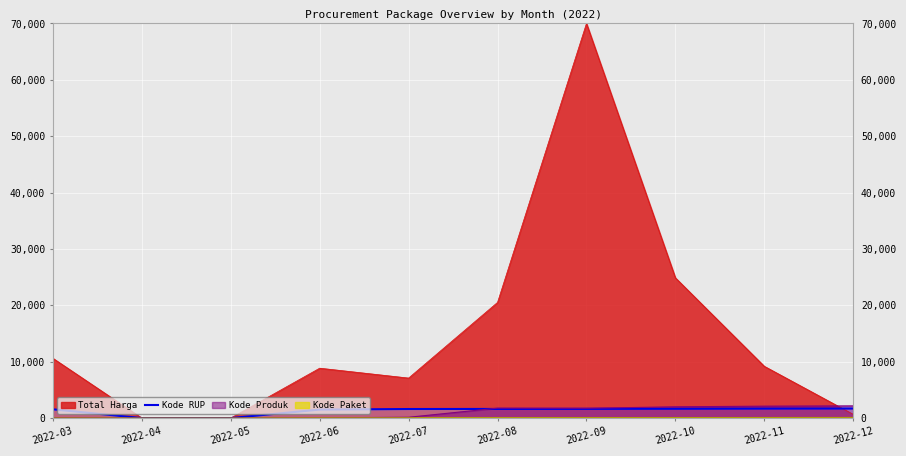

The value of Total Harga at 2022-03 is 15078.7. True or false?

False